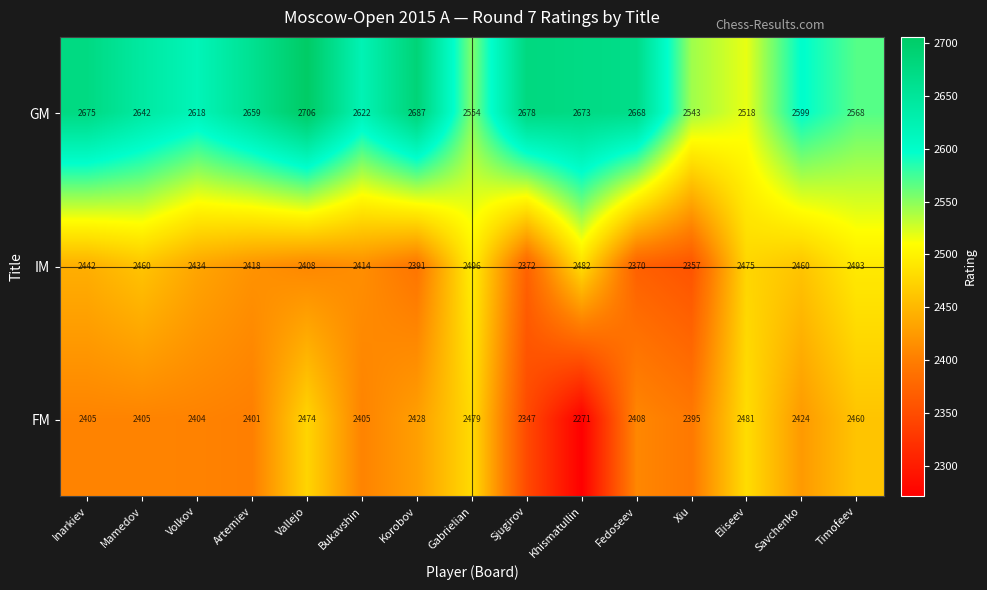

What is the difference between the GM values at Timofeev and Artemiev?

91